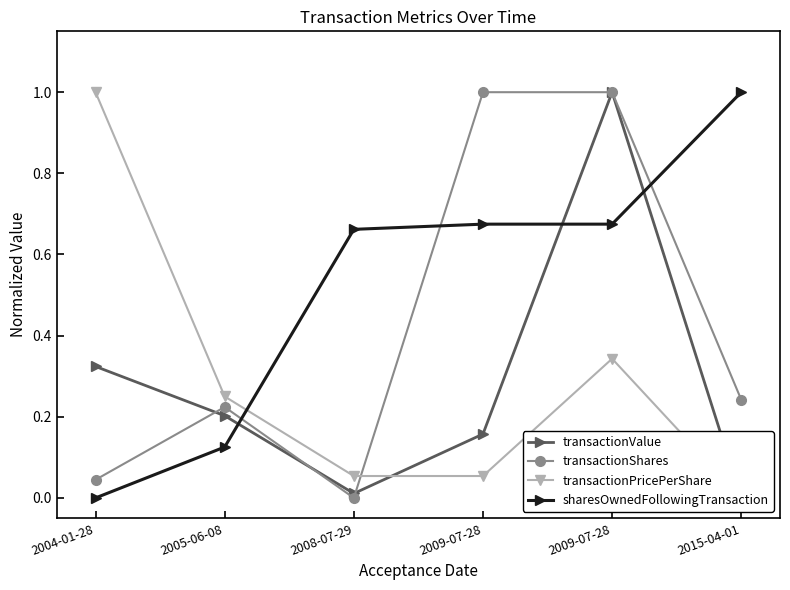

True or false: transactionValue and sharesOwnedFollowingTransaction cross at least once.

True